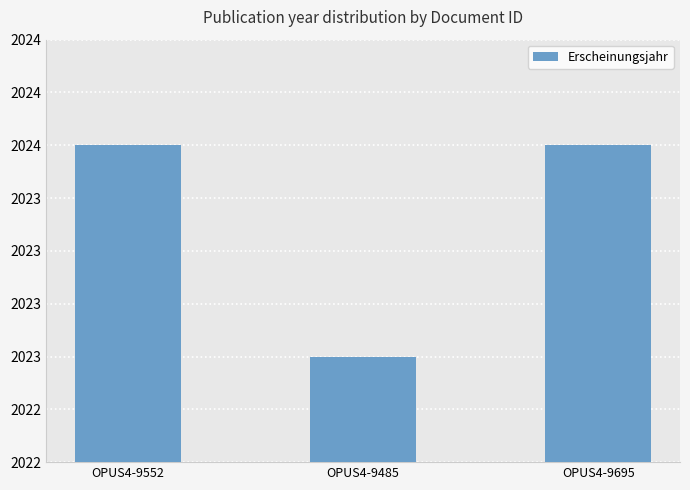

List the labels in order of value, smallest first.

OPUS4-9485, OPUS4-9552, OPUS4-9695